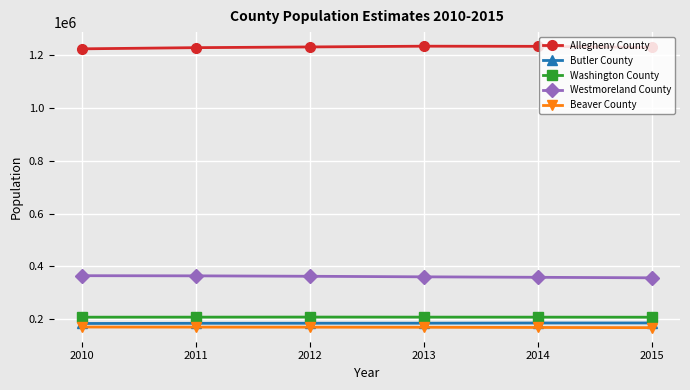

At 2012, list the series in order from smallest to largest.

Beaver County, Butler County, Washington County, Westmoreland County, Allegheny County